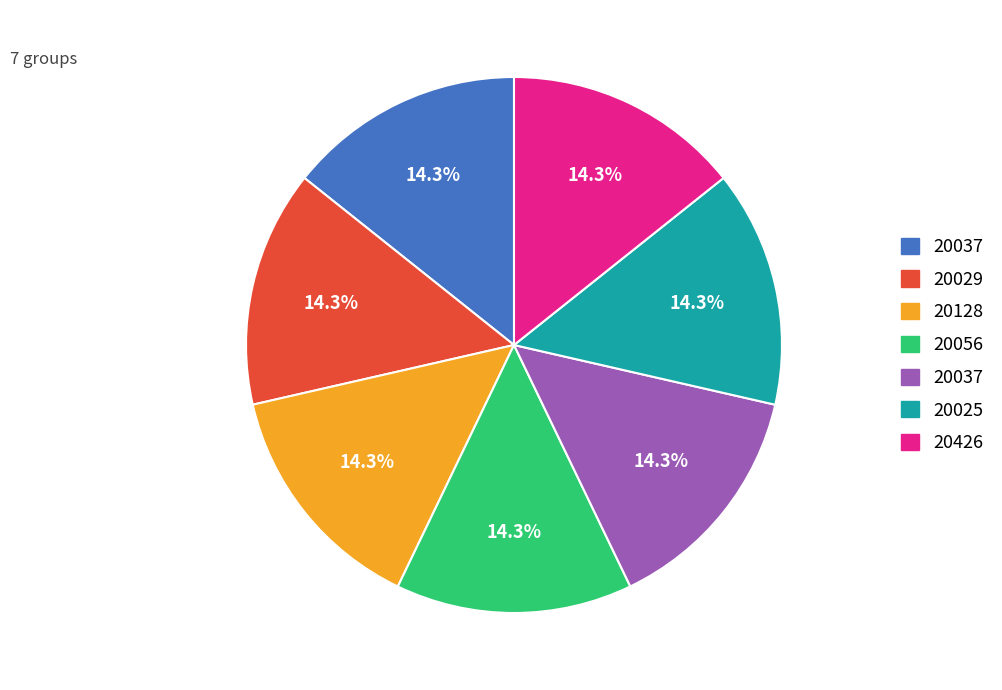

Is there any slice that represents more than half of the pie?

No